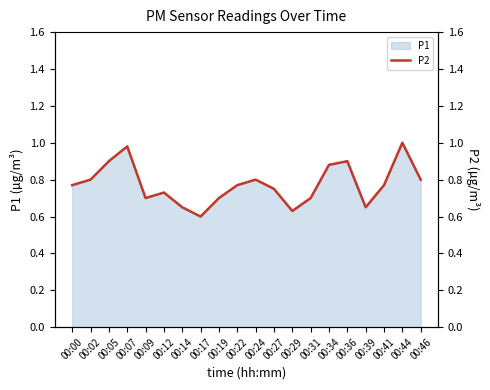

Reading left to right, list all the values displayed in this chart.

00:00=0.8	00:02=0.8	00:05=0.9	00:07=1.0	00:09=0.7	00:12=0.7	00:14=0.7	00:17=0.6	00:19=0.7	00:22=0.8	00:24=0.8	00:27=0.8	00:29=0.6	00:31=0.7	00:34=0.9	00:36=0.9	00:39=0.7	00:41=0.8	00:44=1.0	00:46=0.8